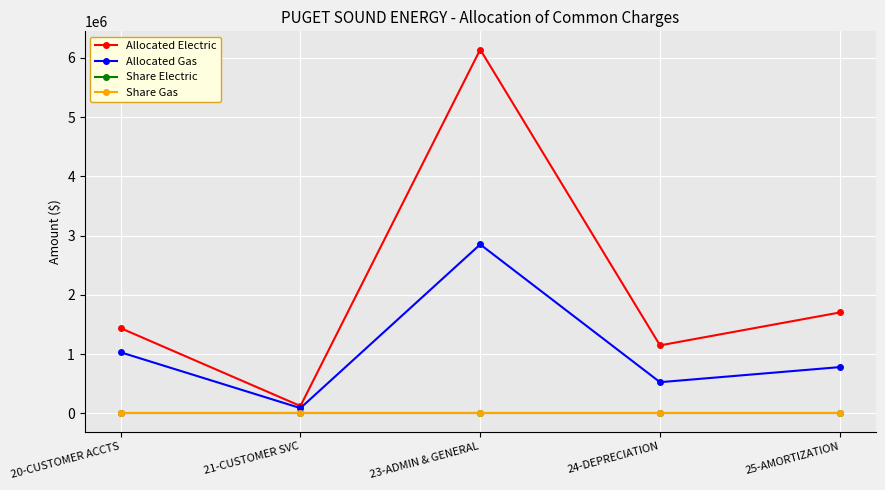

What value does the Allocated Gas series have at 25-AMORTIZATION?

781510.6